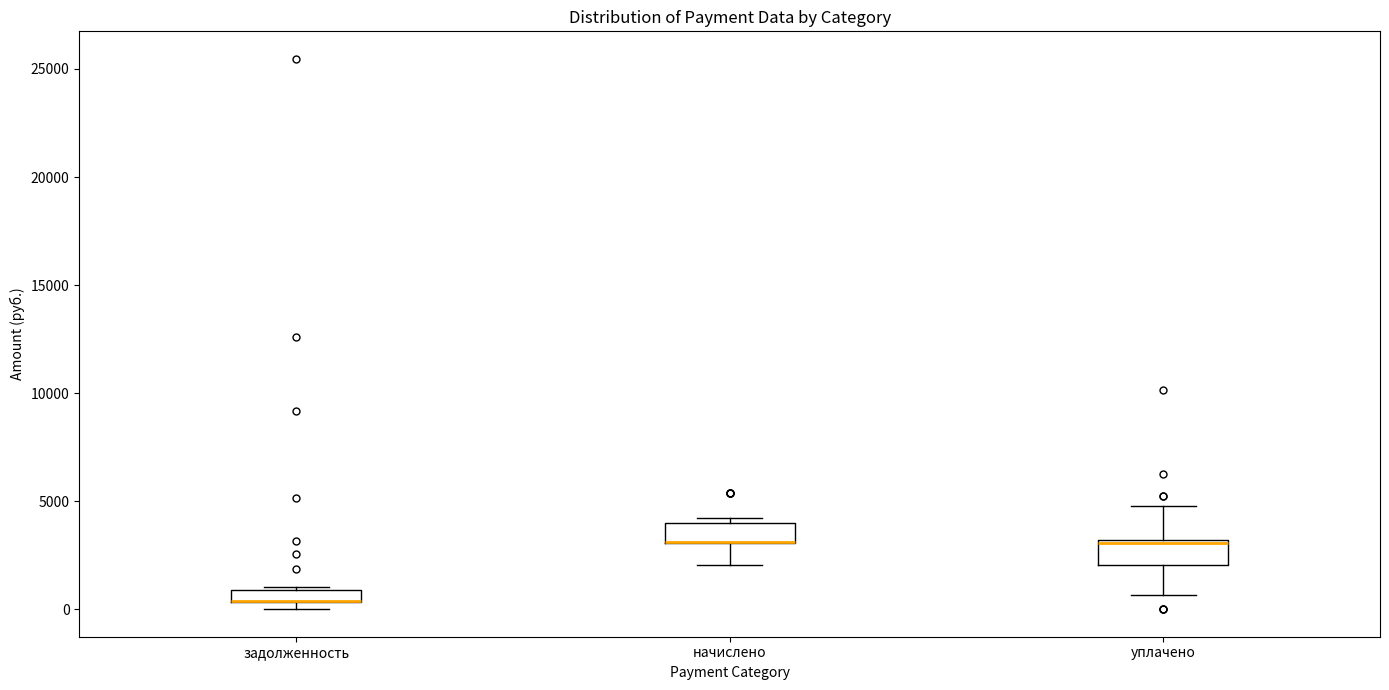

Where is the lower edge of the box for задолженность on the y-axis? The values are not printed on the chart, so give them approximately, as read against the axis.

500